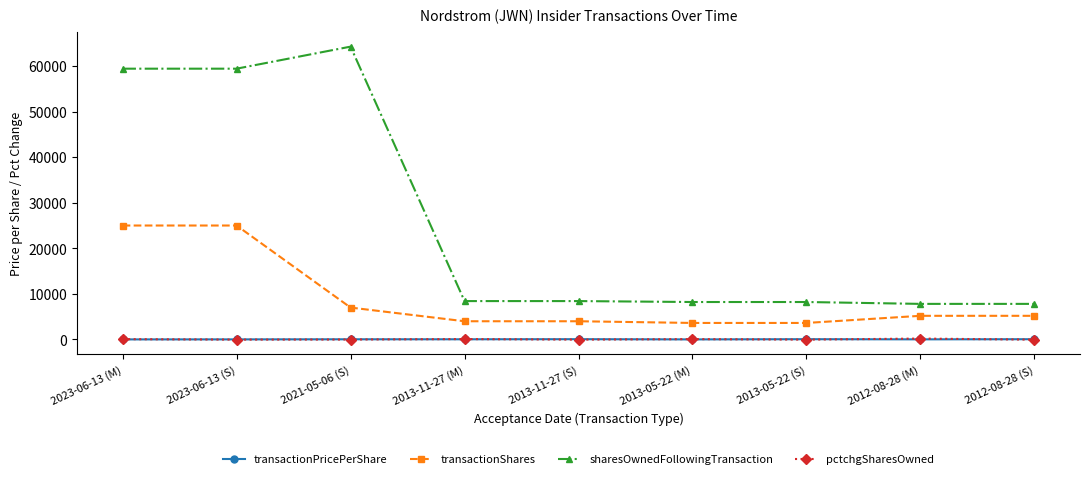

The value of pctchgSharesOwned at 2021-05-06 (S) is -10.0. True or false?

True